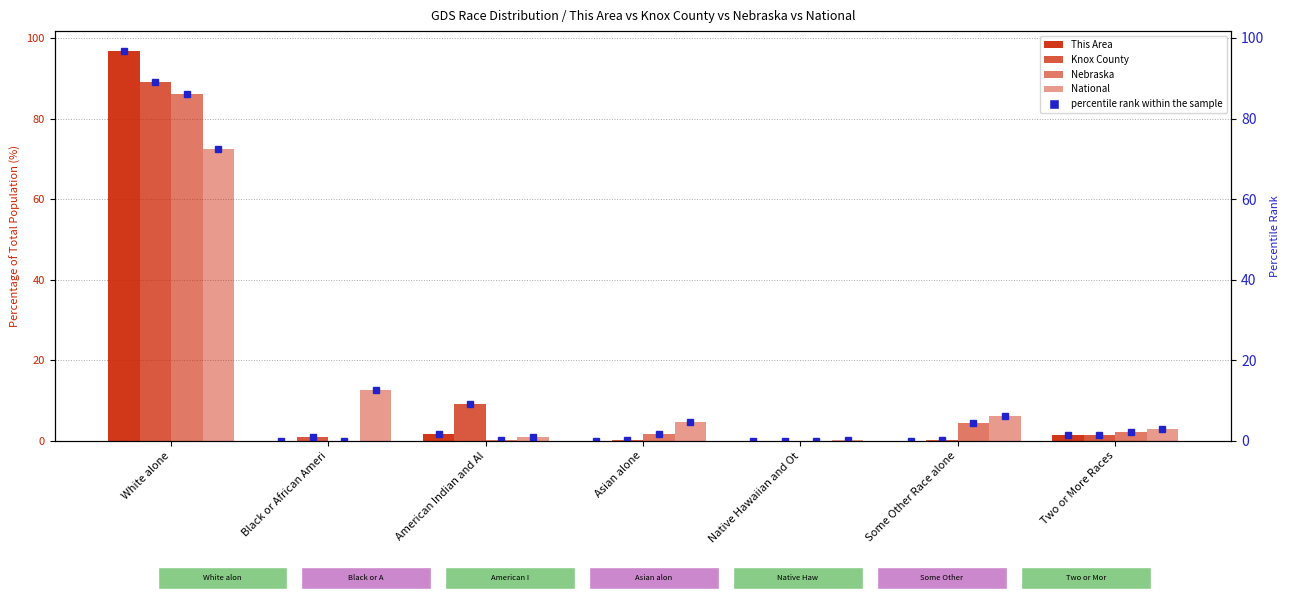

How many values in Knox County are above zero?

6